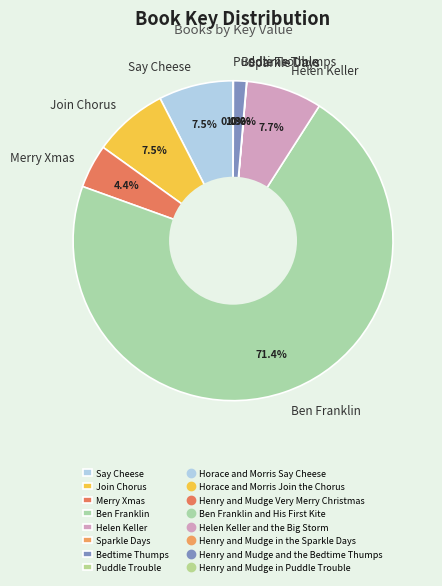

Approximately how many times larger is the value at Bedtime Thumps compared to Merry Xmas?

0.3